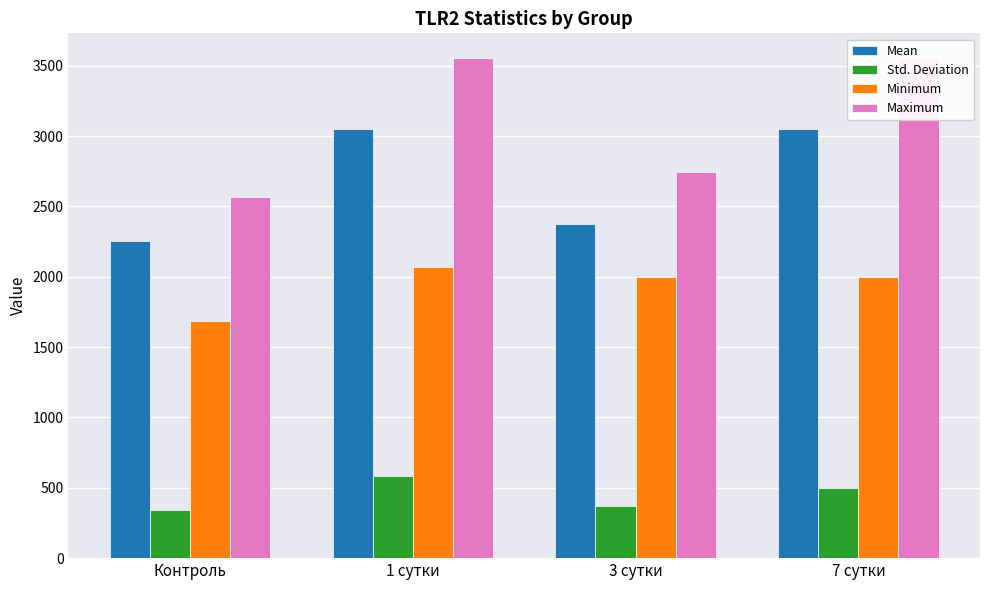

Is the value of Std. Deviation at 7 сутки greater than the value of Maximum at 3 сутки?

No